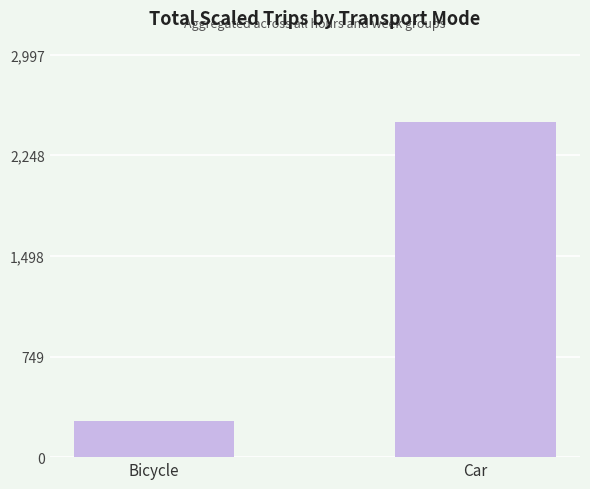

Where is the data nearest to the value 1383?

Bicycle